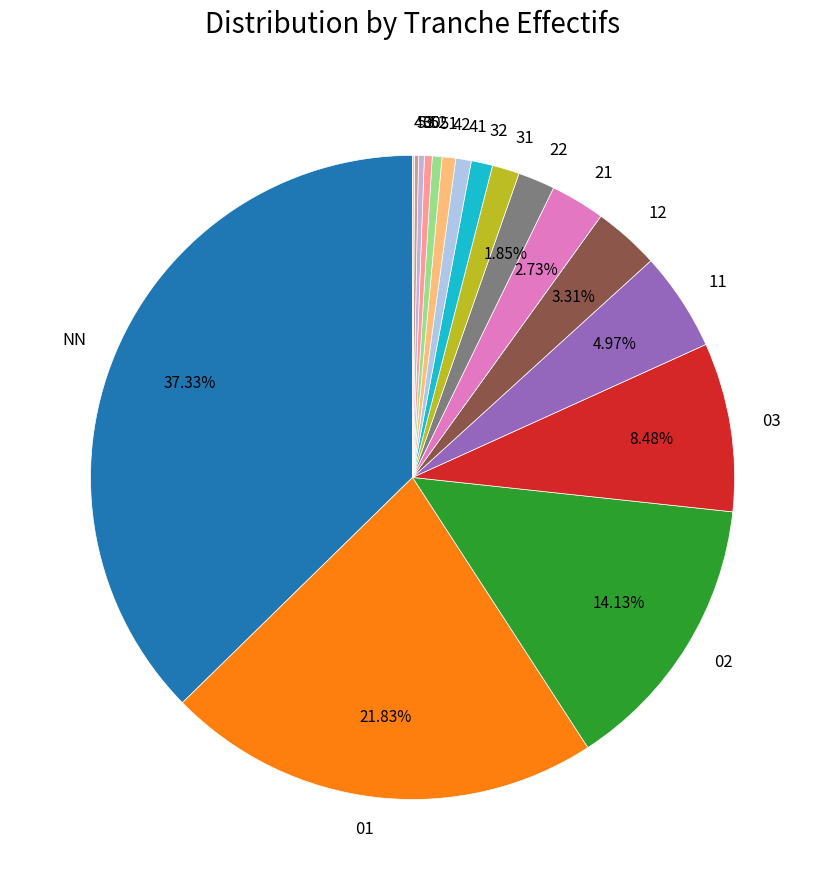

What is the largest slice in the pie chart?

NN